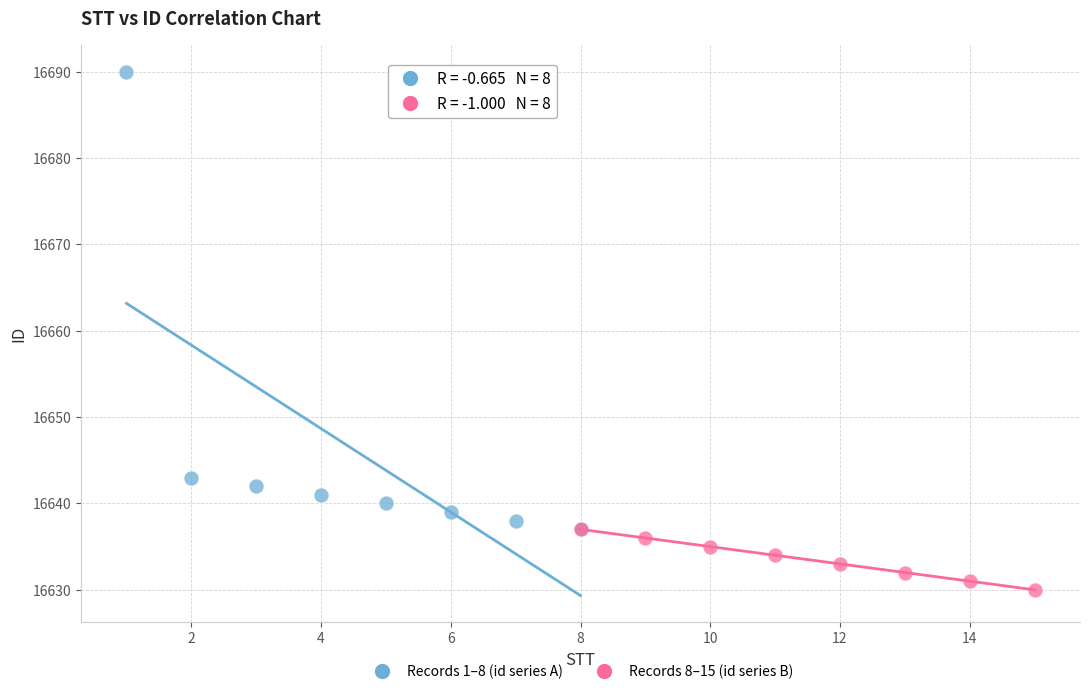

Which series contains the lowest Y value?

Records 8–15 (id series B)